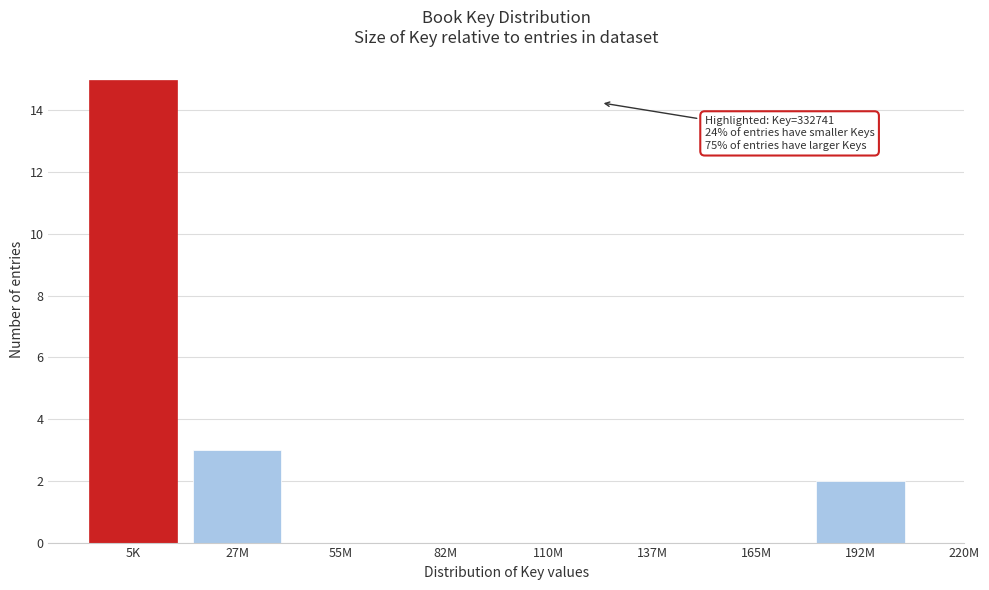

Reading left to right, transcribe all the data shown in this chart.

5K=15	27M=3	55M=0	82M=0	110M=0	137M=0	165M=0	192M=2